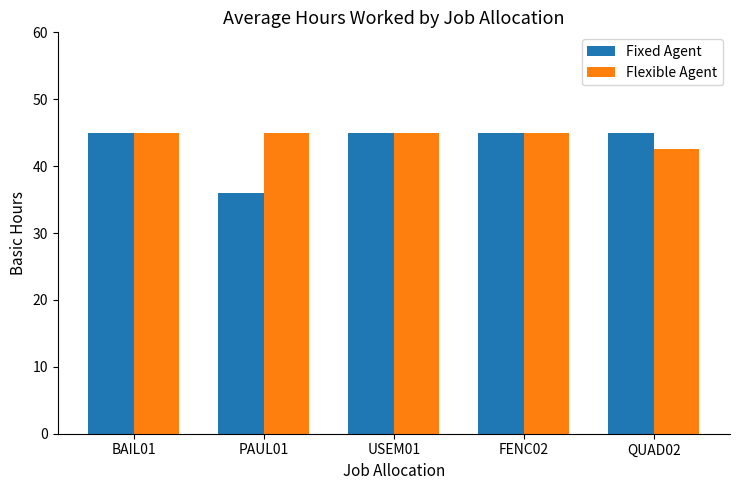

What position from the left is QUAD02?

5